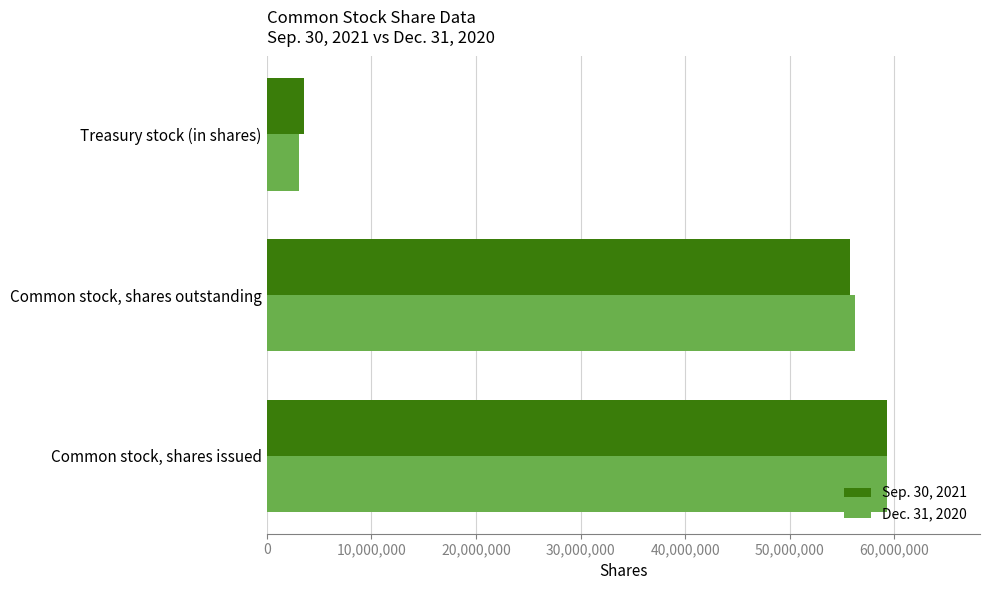

Is it true that Dec. 31, 2020 equals 26080365 at Common stock, shares outstanding?

False